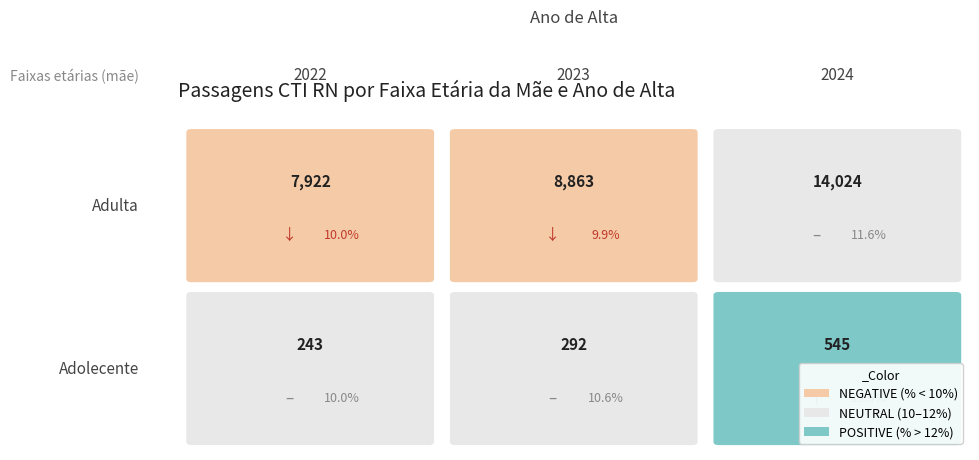

Is it true that Adolecente equals 243 at 2022?

True